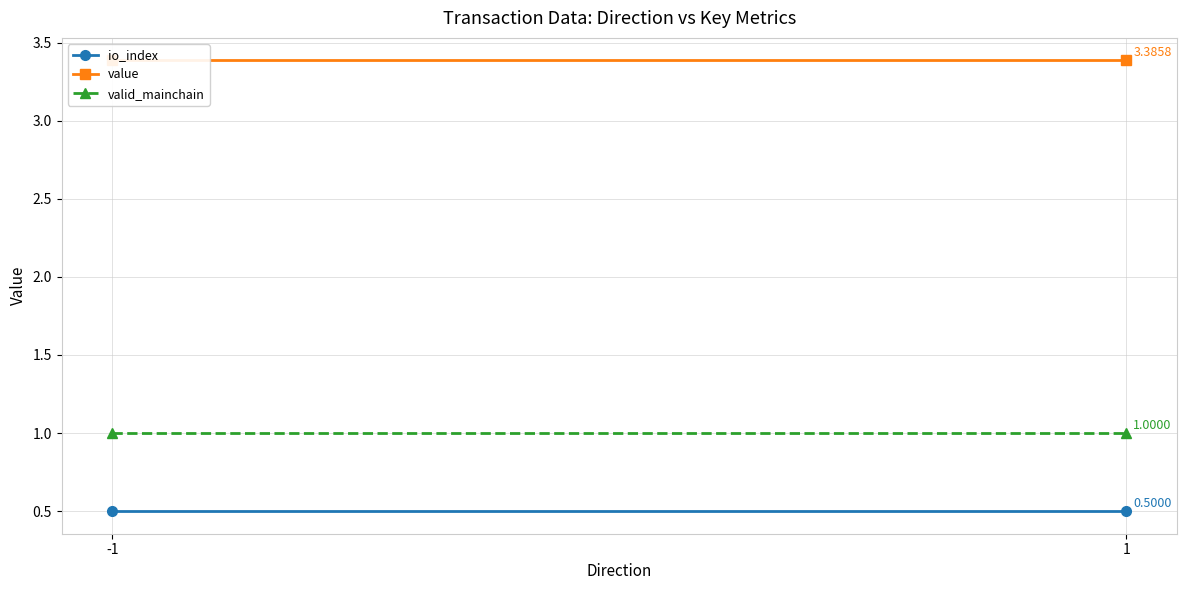

Is the value of io_index at -1 greater than the value of valid_mainchain at 1?

No